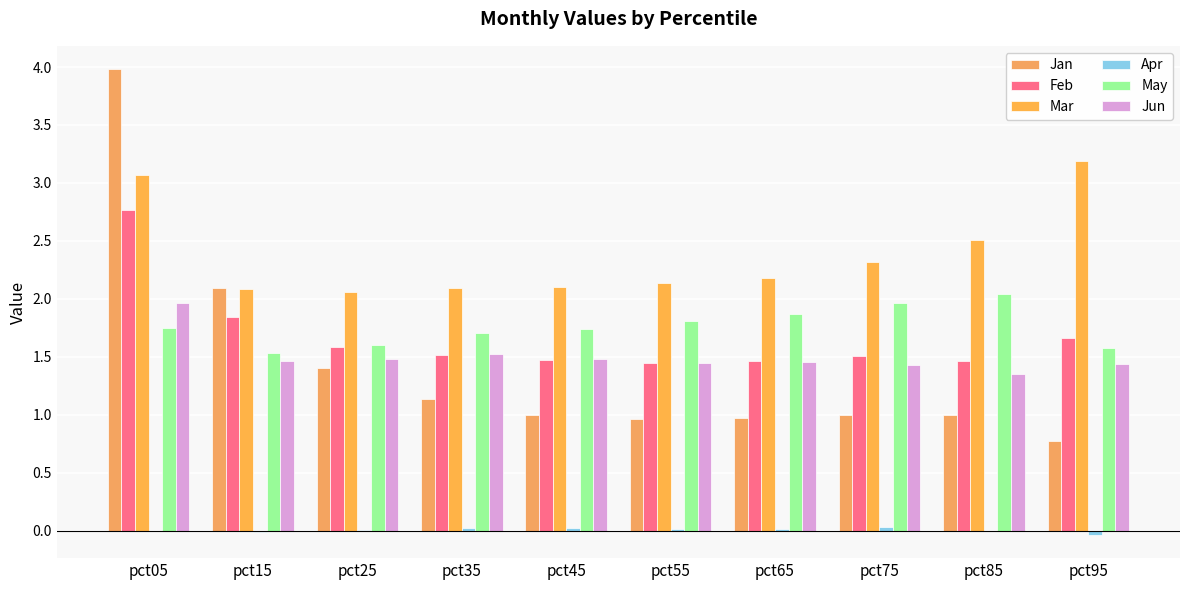

True or false: Jan has a value of 1.0 at pct65.

True